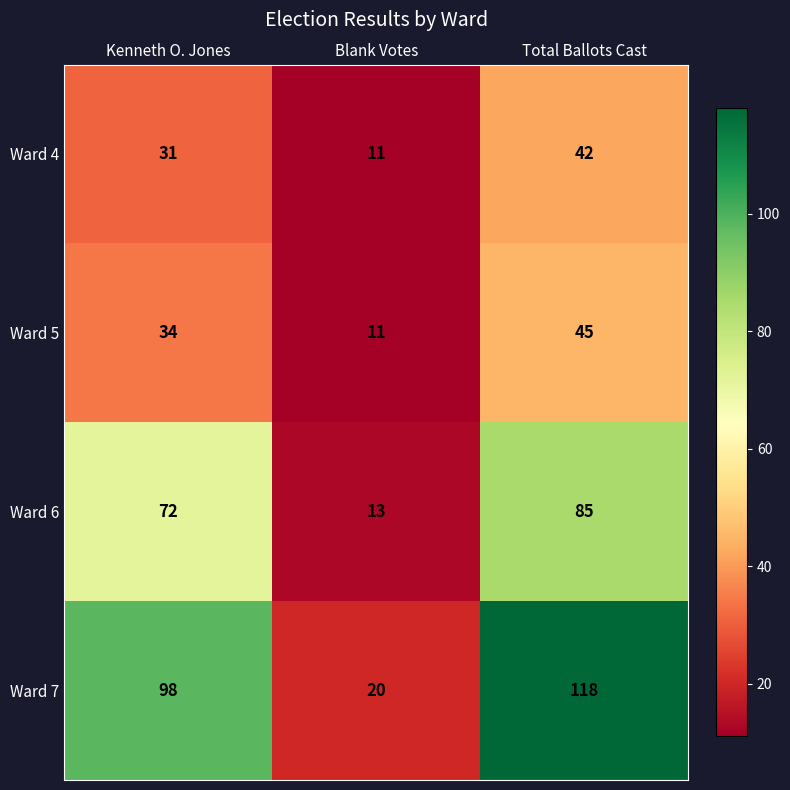

True or false: Ward 5 has a value of 11 at Blank Votes.

True